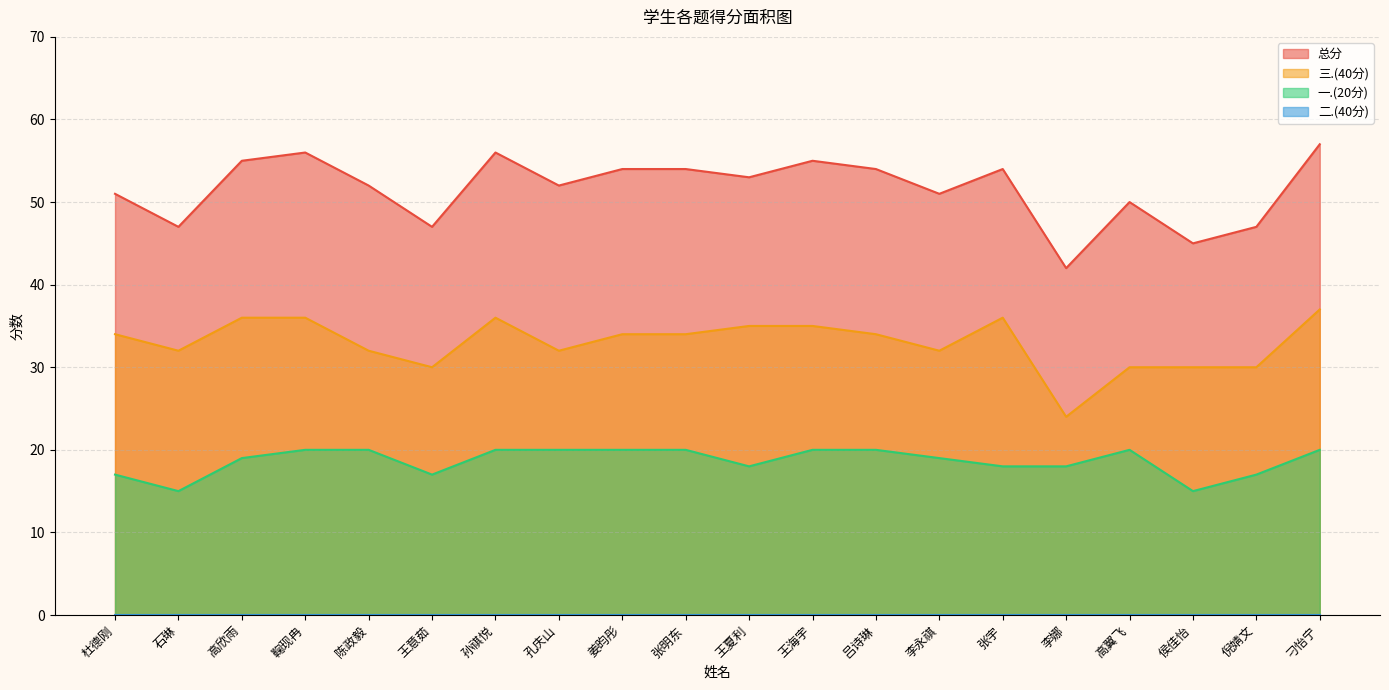

The 三.(40分) series shows 16 at 李永祺. True or false?

False